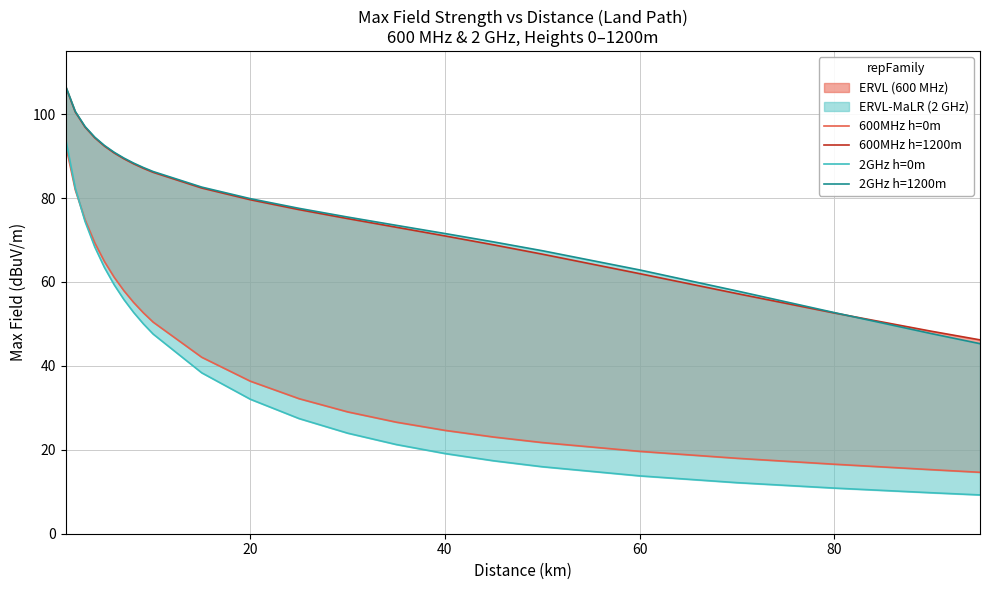

Which series has the largest total across all categories?

2GHz h=1200m